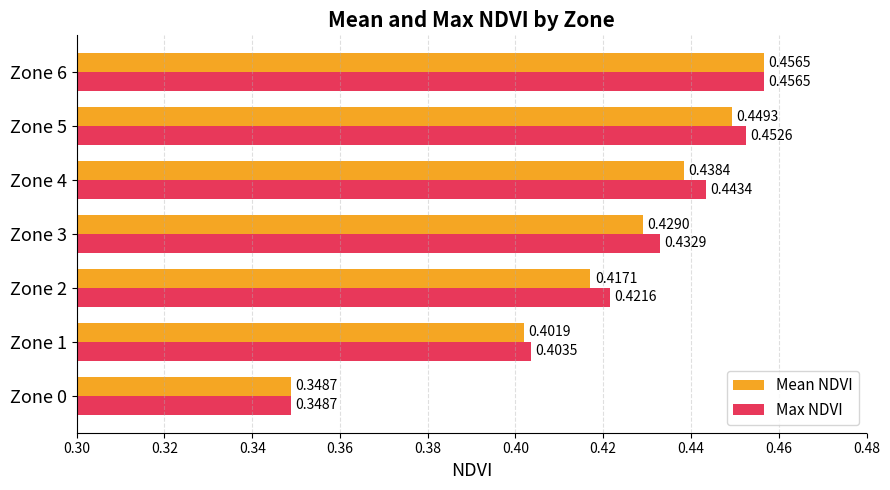

What is the sum of all Max NDVI values?

3.0